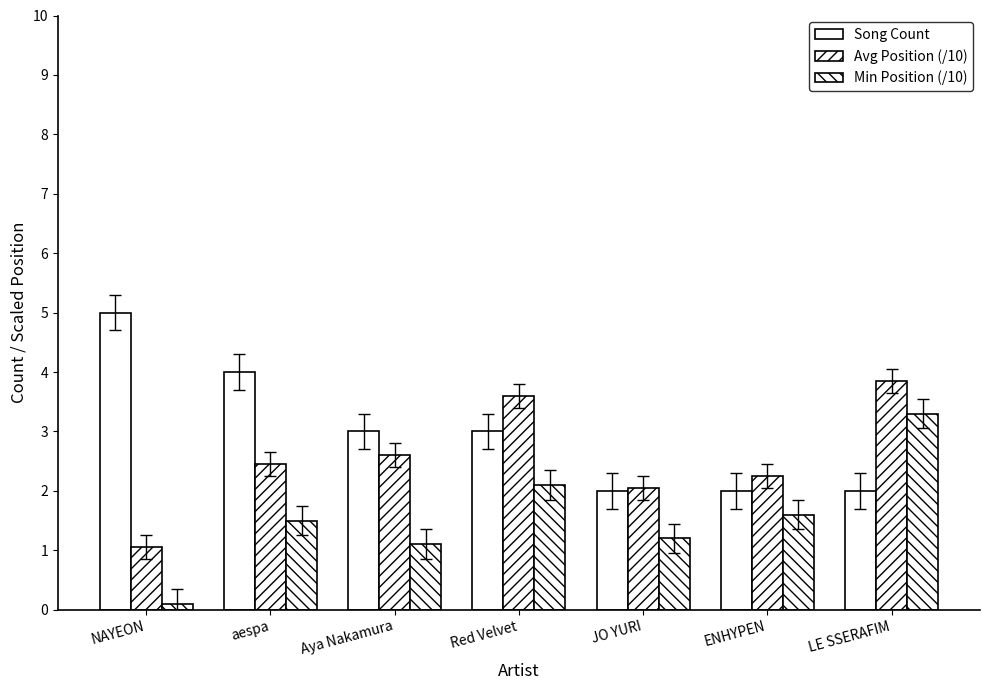

Reading left to right, extract all data points from this chart.

Song Count: 5.0	4.0	3.0	3.0	2.0	2.0	2.0
Avg Position (/10): 1.1	2.5	2.6	3.6	2.0	2.2	3.9
Min Position (/10): 0.1	1.5	1.1	2.1	1.2	1.6	3.3